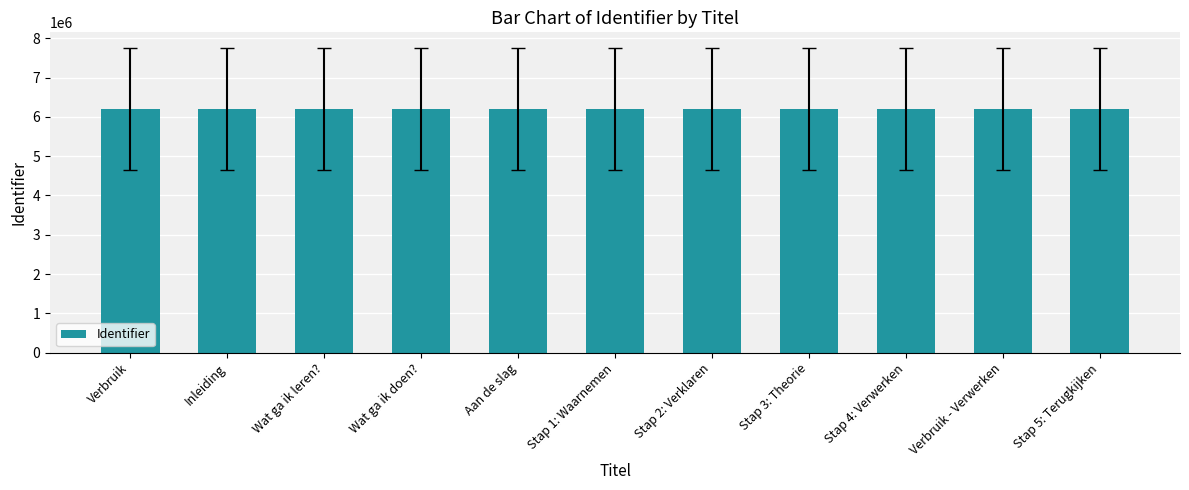

What is the sum of all values?

68307553